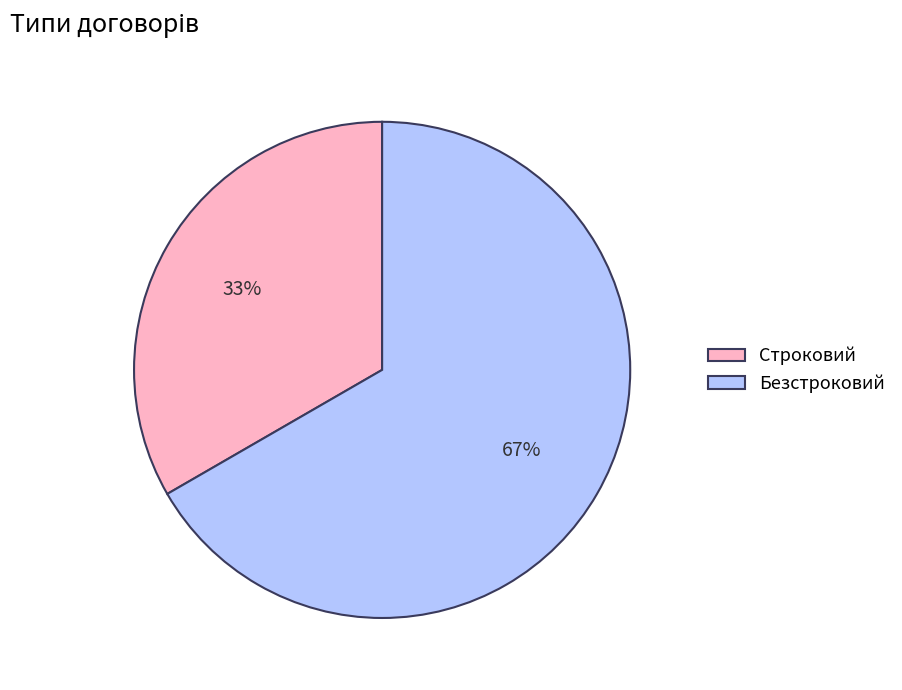

To the nearest percent, what is the combined percentage of Безстроковий and Строковий?

100%